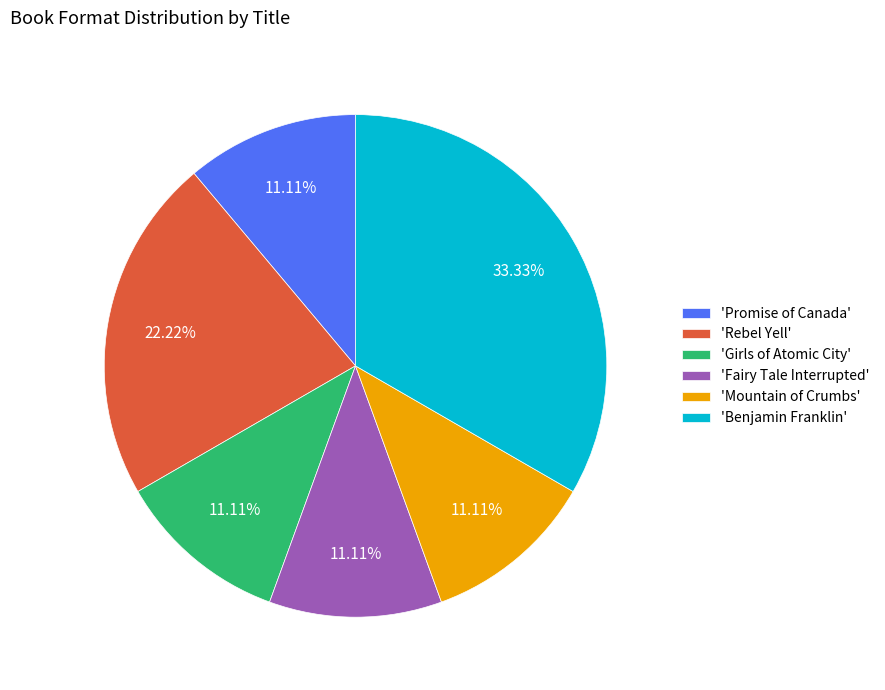

Do 'Rebel Yell' and 'Fairy Tale Interrupted' together represent more than half of the pie?

No